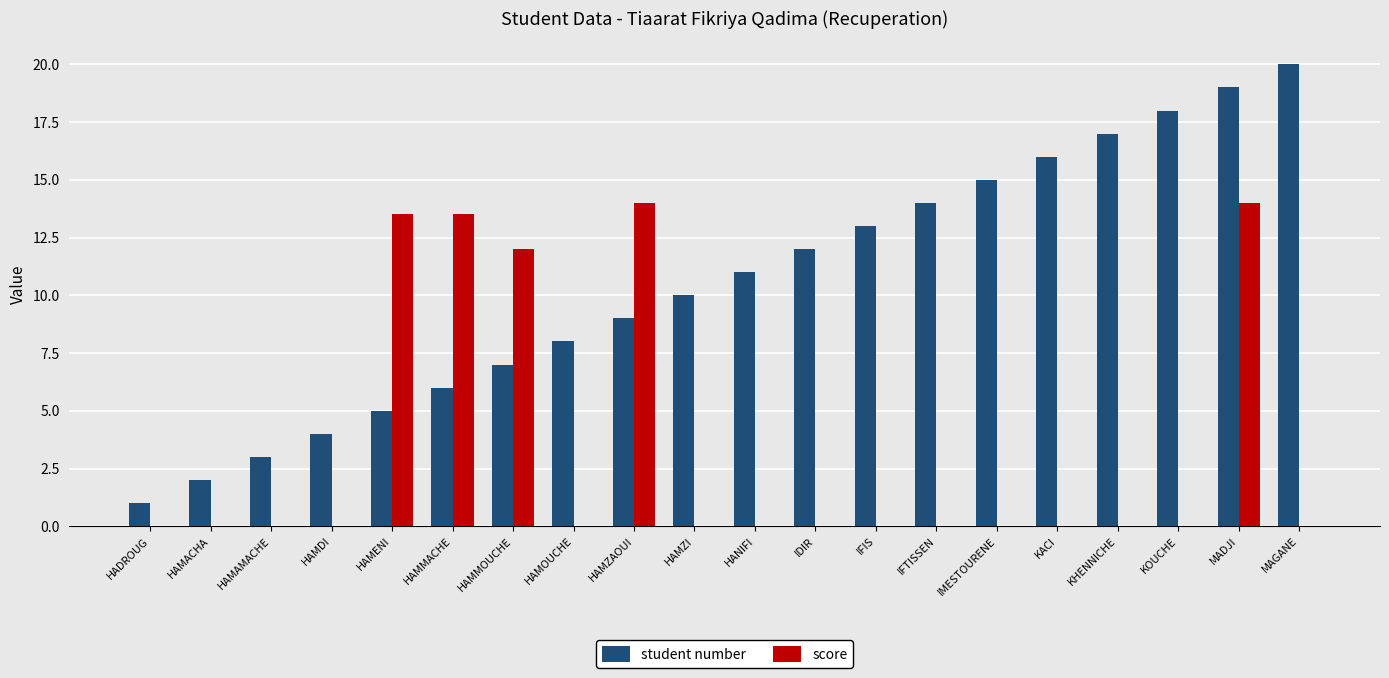

The student number series shows 14.0 at IFTISSEN. True or false?

True